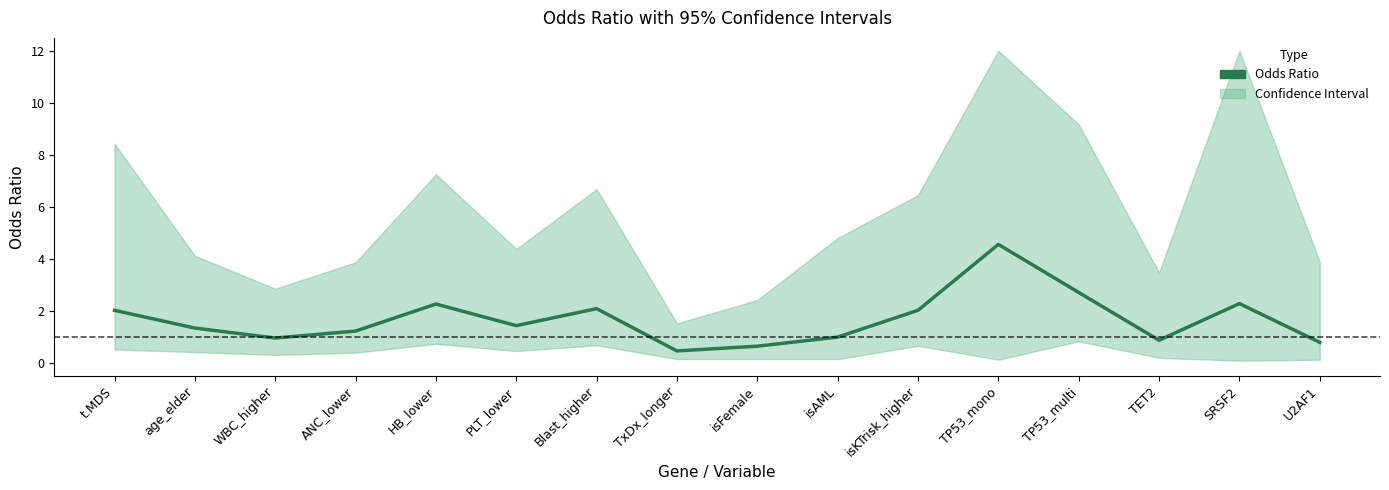

List the labels in order of value, smallest first.

TxDx_longer, isFemale, U2AF1, TET2, WBC_higher, isAML, ANC_lower, age_elder, PLT_lower, t.MDS, isKTrisk_higher, Blast_higher, HB_lower, SRSF2, TP53_multi, TP53_mono